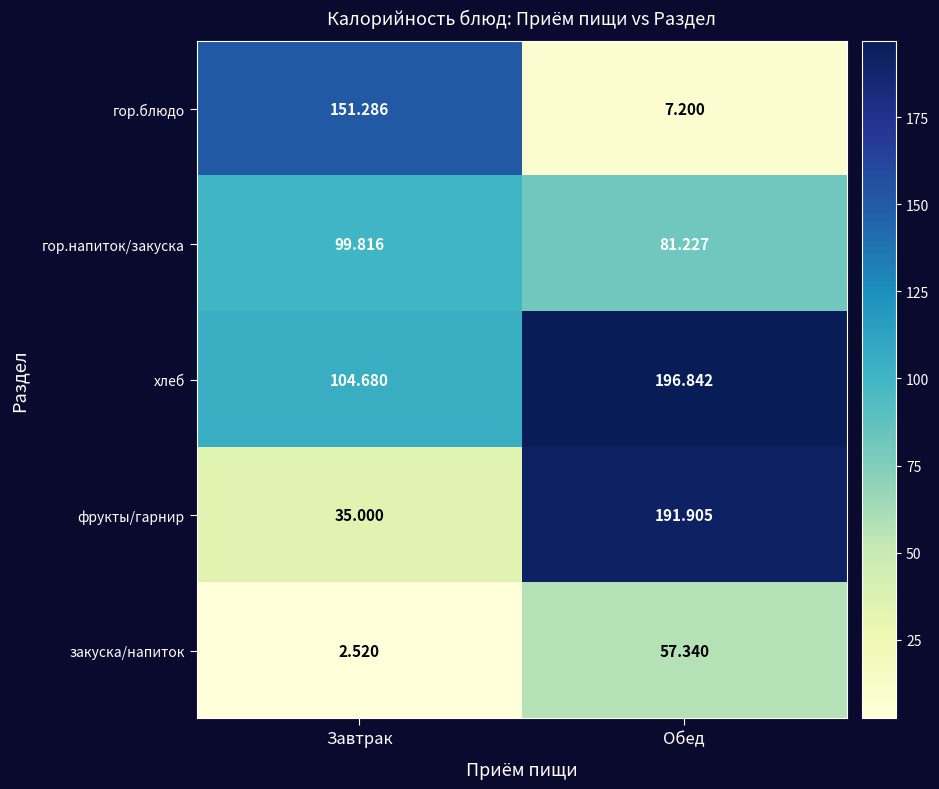

Which series has the widest spread of values?

фрукты/гарнир